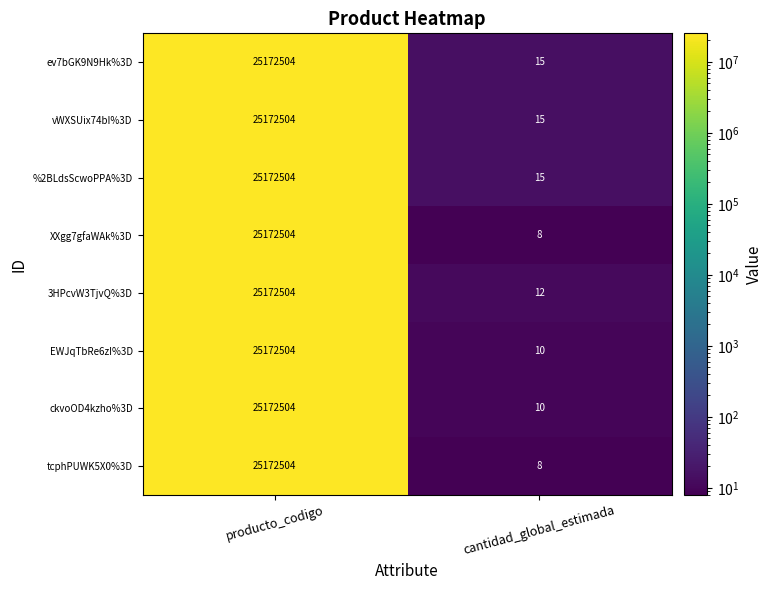

Reading left to right, list all the values displayed in this chart.

ev7bGK9N9Hk%3D: producto_codigo=25172504	cantidad_global_estimada=15
vWXSUix74bI%3D: producto_codigo=25172504	cantidad_global_estimada=15
%2BLdsScwoPPA%3D: producto_codigo=25172504	cantidad_global_estimada=15
XXgg7gfaWAk%3D: producto_codigo=25172504	cantidad_global_estimada=8
3HPcvW3TjvQ%3D: producto_codigo=25172504	cantidad_global_estimada=12
EWJqTbRe6zI%3D: producto_codigo=25172504	cantidad_global_estimada=10
ckvoOD4kzho%3D: producto_codigo=25172504	cantidad_global_estimada=10
tcphPUWK5X0%3D: producto_codigo=25172504	cantidad_global_estimada=8